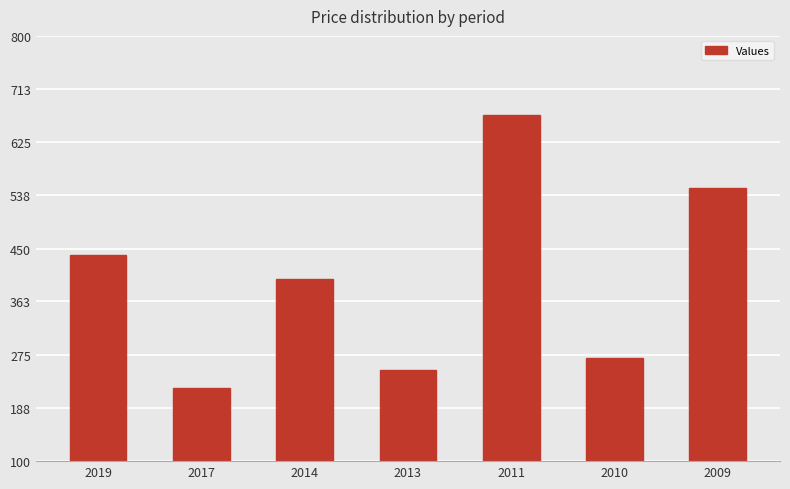

Approximately how many times larger is the value at 2014 compared to 2010?

1.5